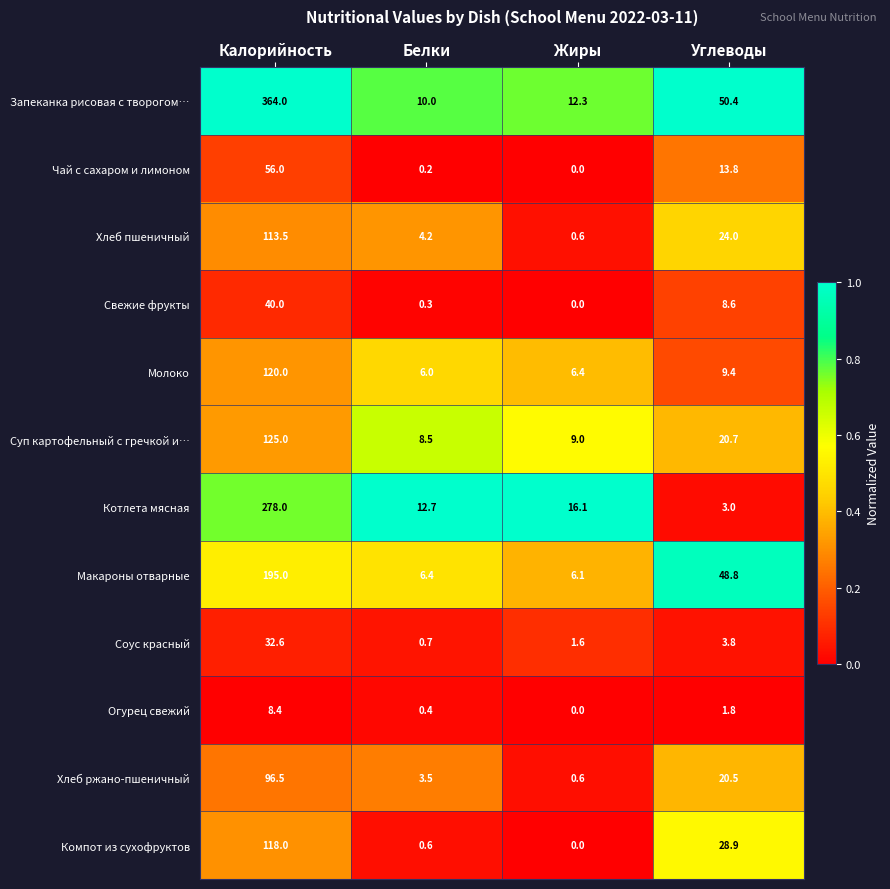

The value of Огурец свежий at Жиры is 3.7. True or false?

False